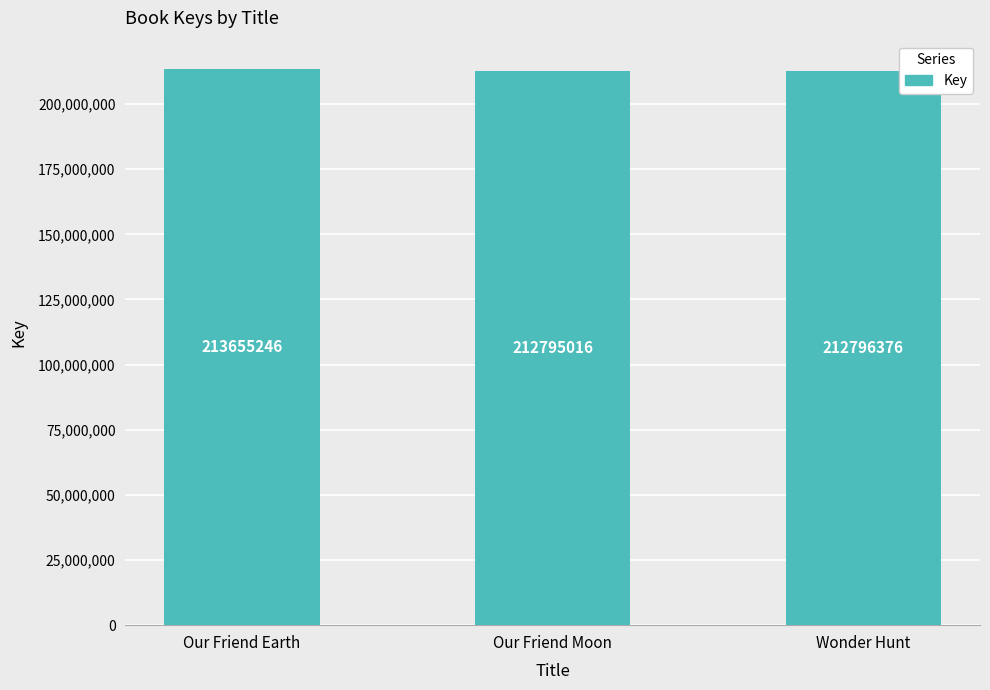

What is the label of the 1st bar from the left?

Our Friend Earth